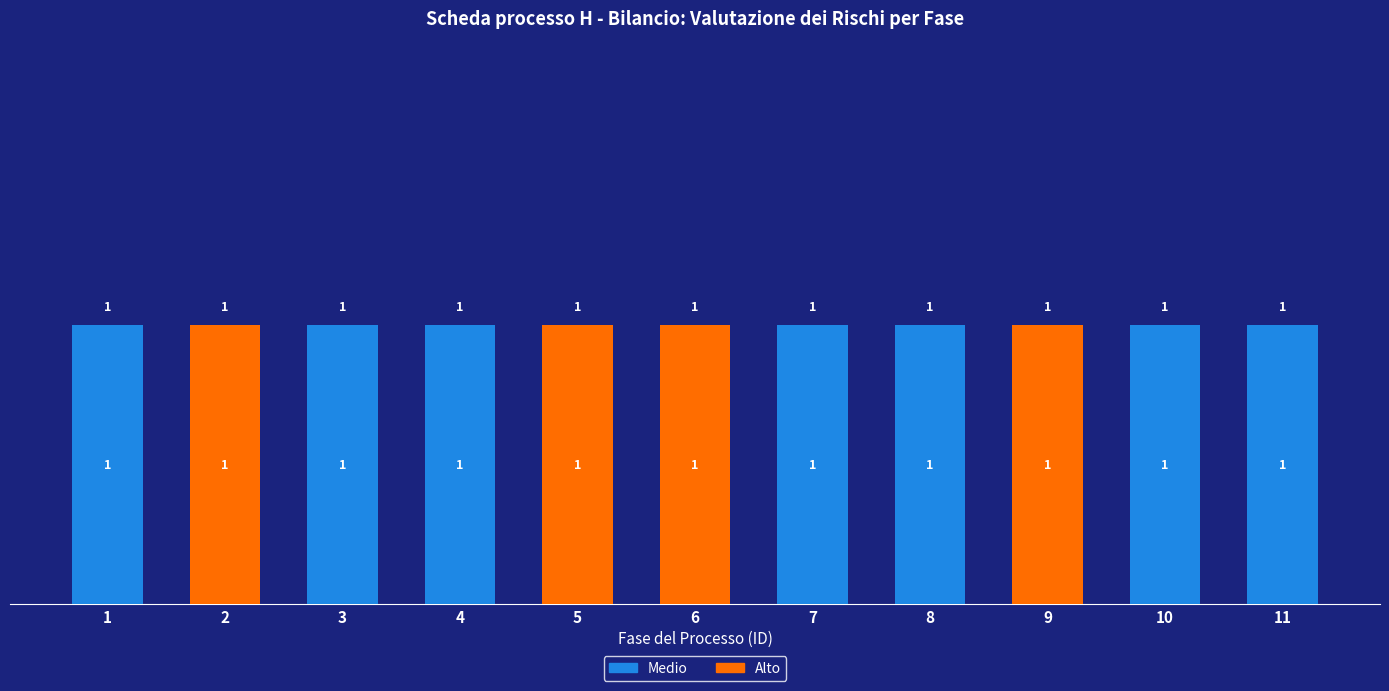

Does the chart contain stacked bars?

Yes